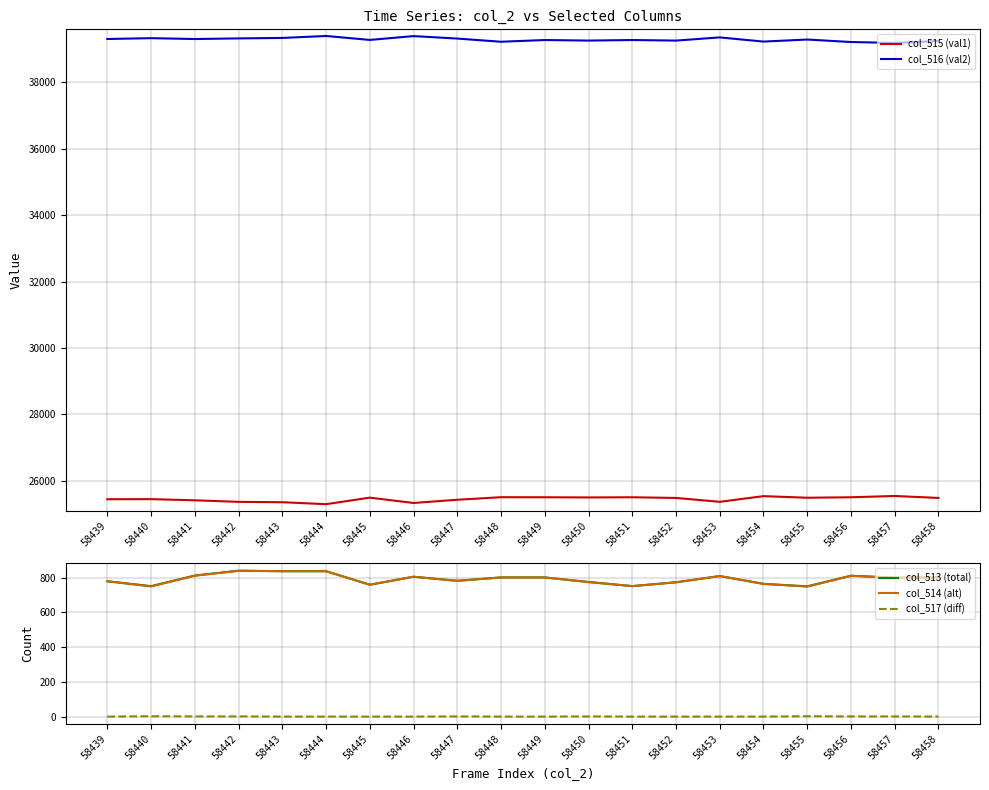

At how many categories does at least one series exceed 10998?

20